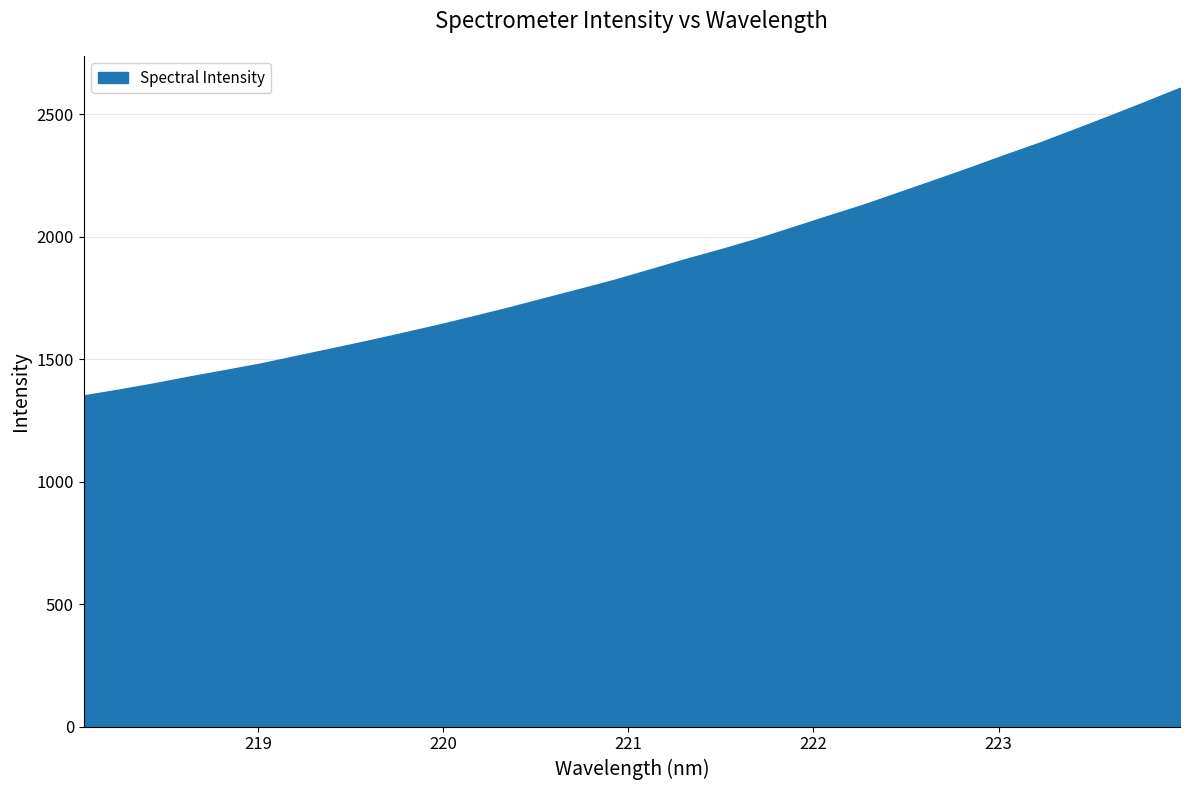

What is the greatest value displayed?

2609.3